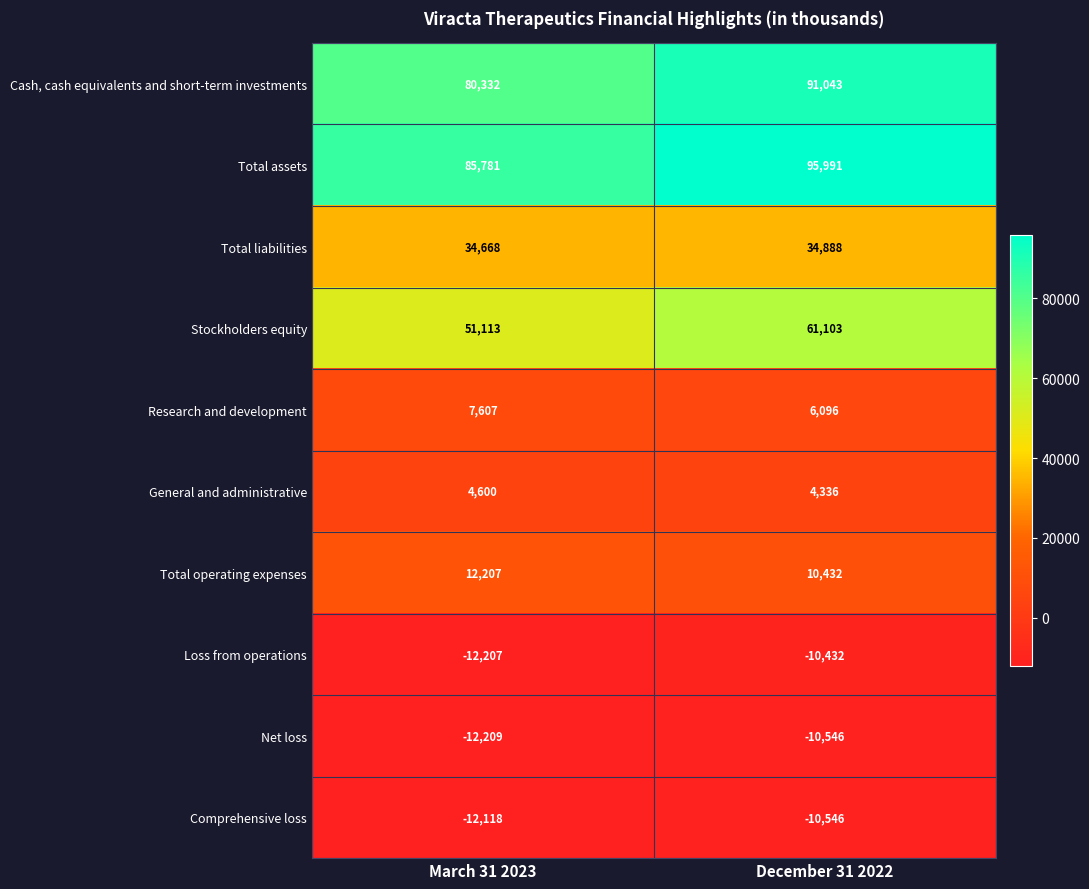

Which series has the largest total across all categories?

Total assets